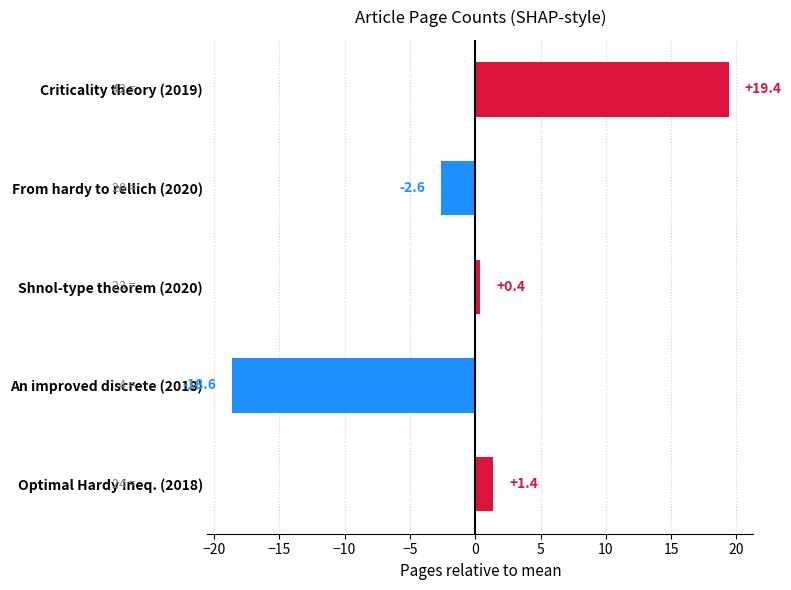

What is the difference between the maximum and minimum values?

38.0